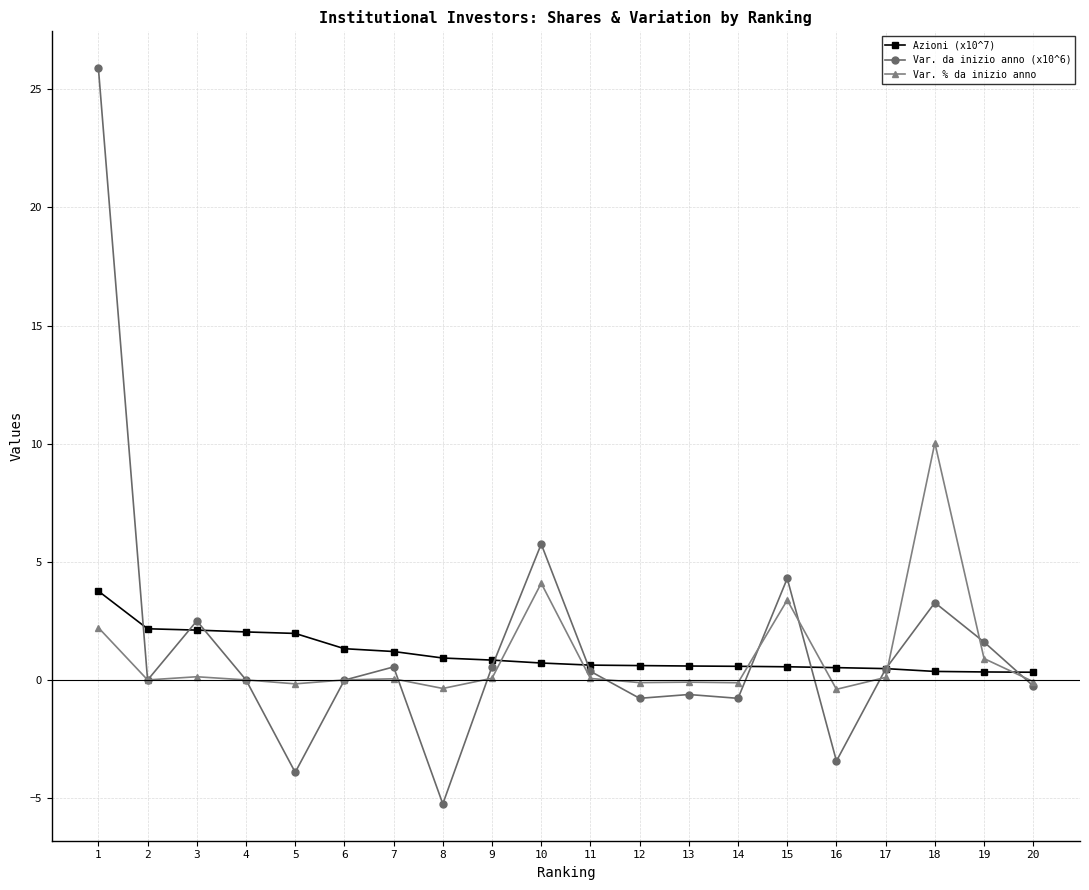

What are all the series names shown in the legend?

Azioni (x10^7), Var. da inizio anno (x10^6), Var. % da inizio anno